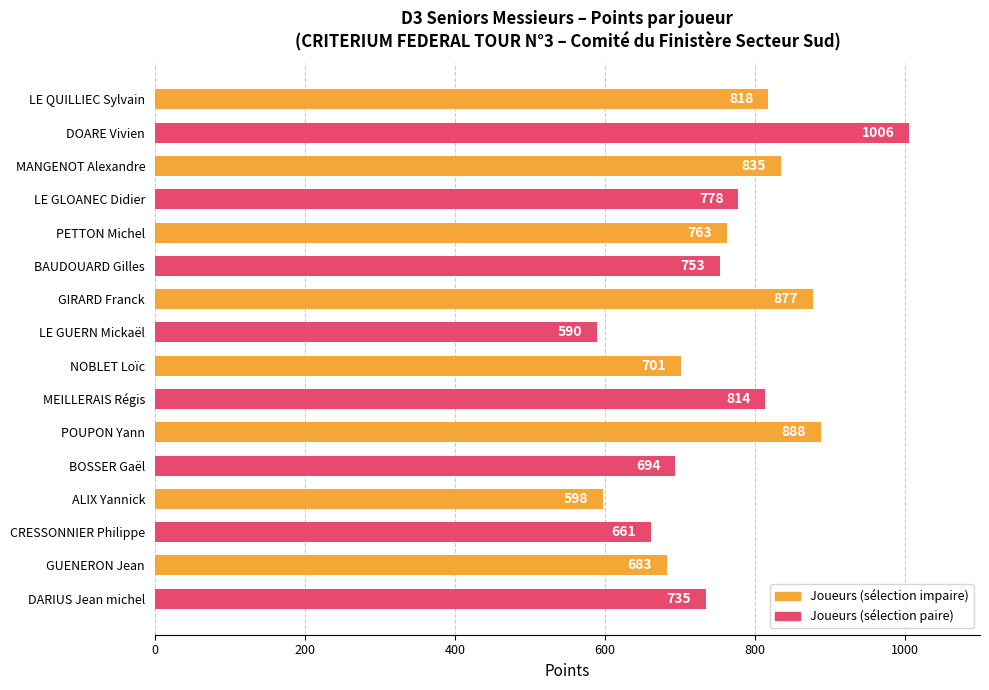

True or false: the data shows 339 at MANGENOT Alexandre.

False